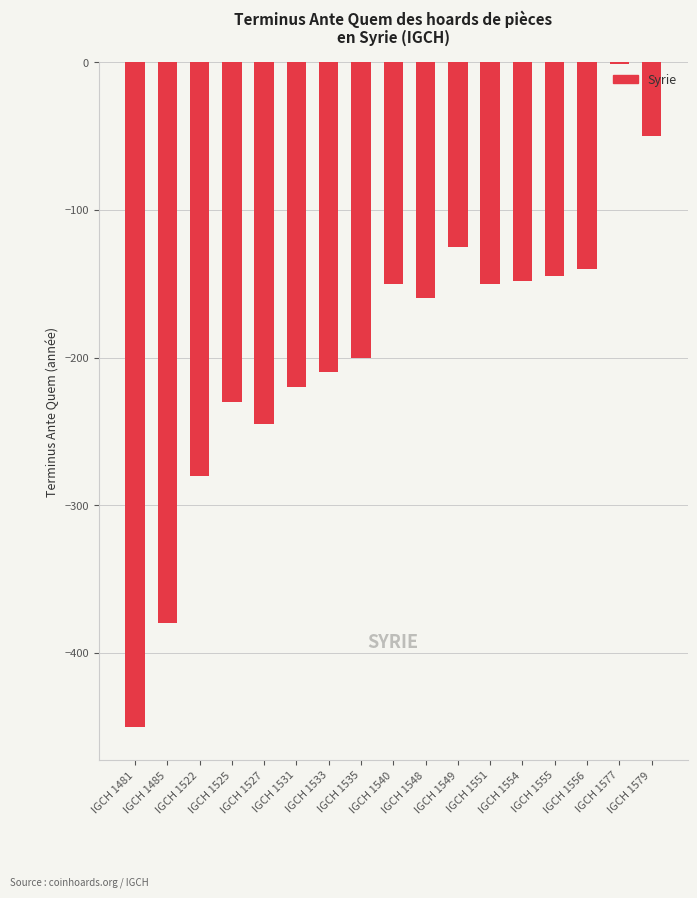

What is the sum of all values?

-3284